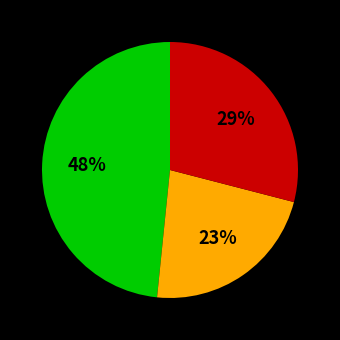

To the nearest percent, what is the average slice percentage?

33%